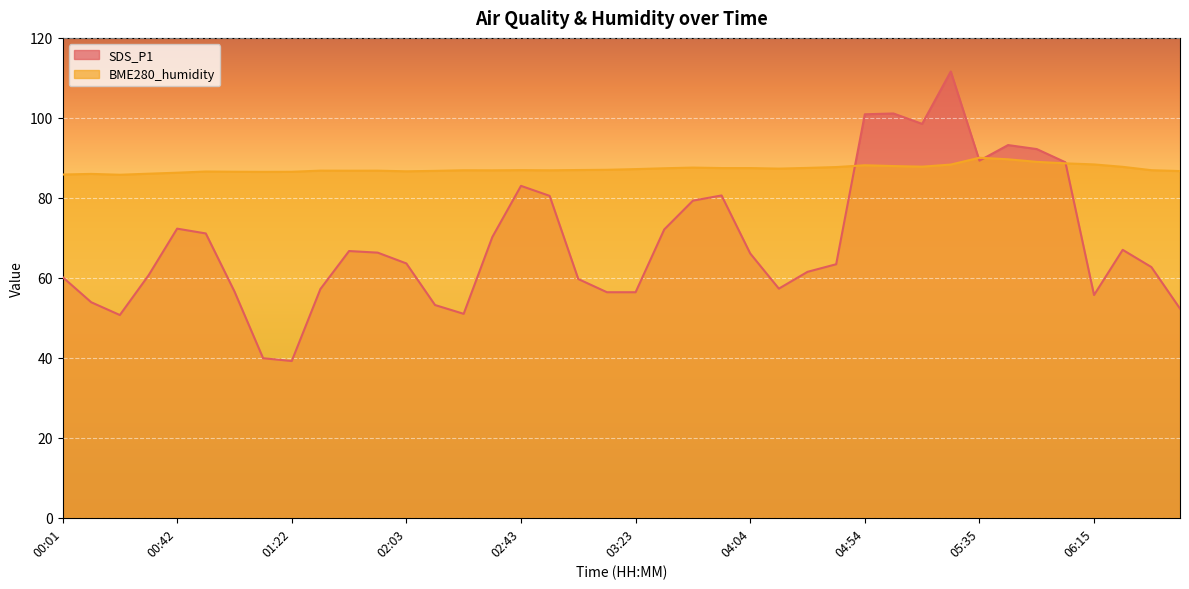

At which category is the sum across all series the highest?

05:25